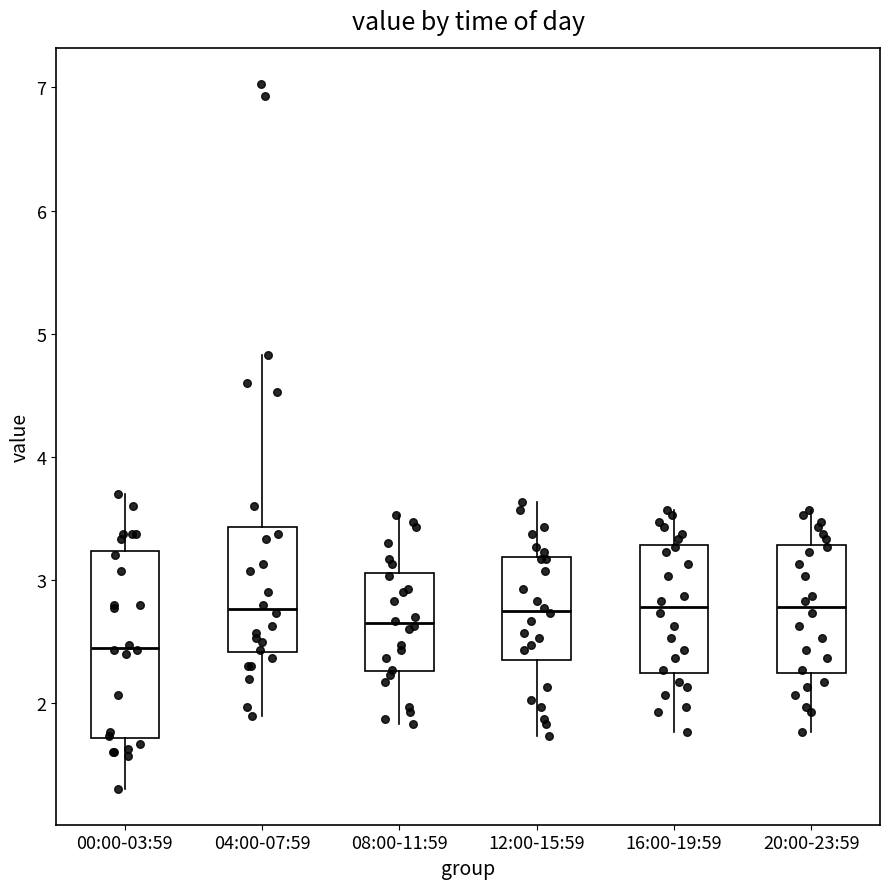

Where is the upper edge of the box for 04:00-07:59 on the y-axis? The values are not printed on the chart, so give them approximately, as read against the axis.

3.4